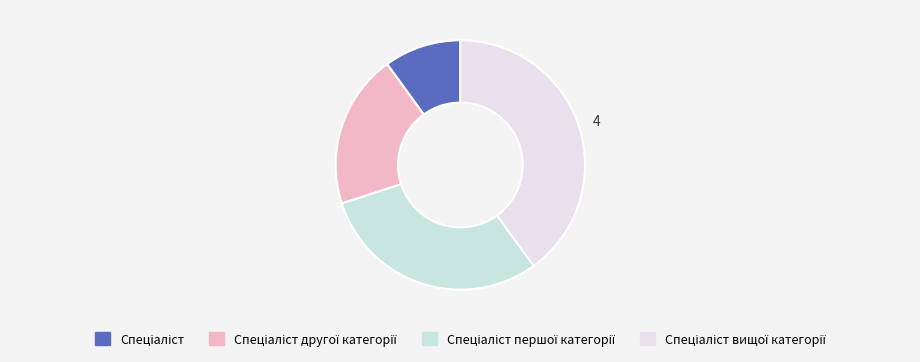

To the nearest percent, what is the average slice percentage?

25%